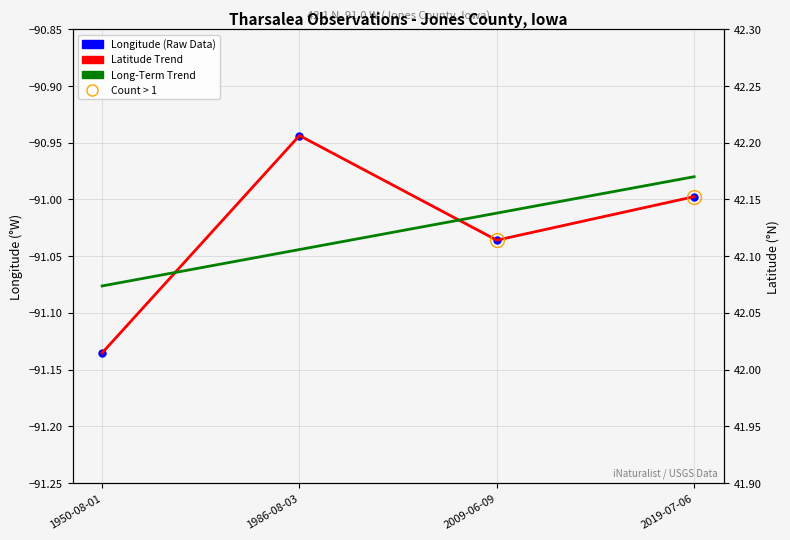

What is the difference between the second highest and minimum values in the Longitude (raw) series?

0.1